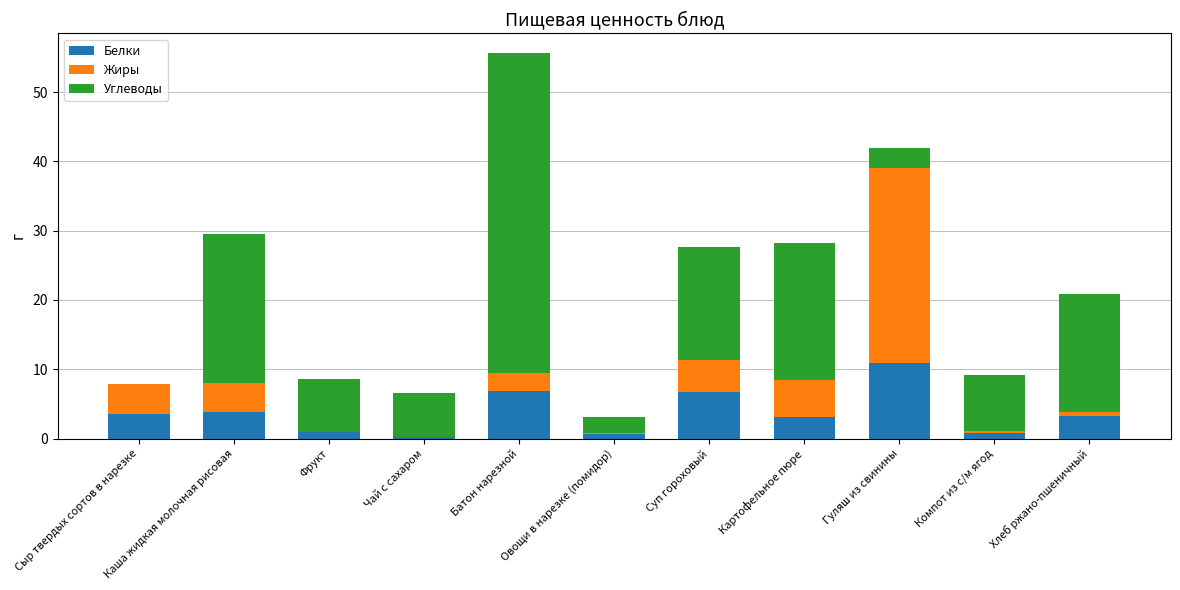

What is the total value across all series at Батон нарезной?

55.7